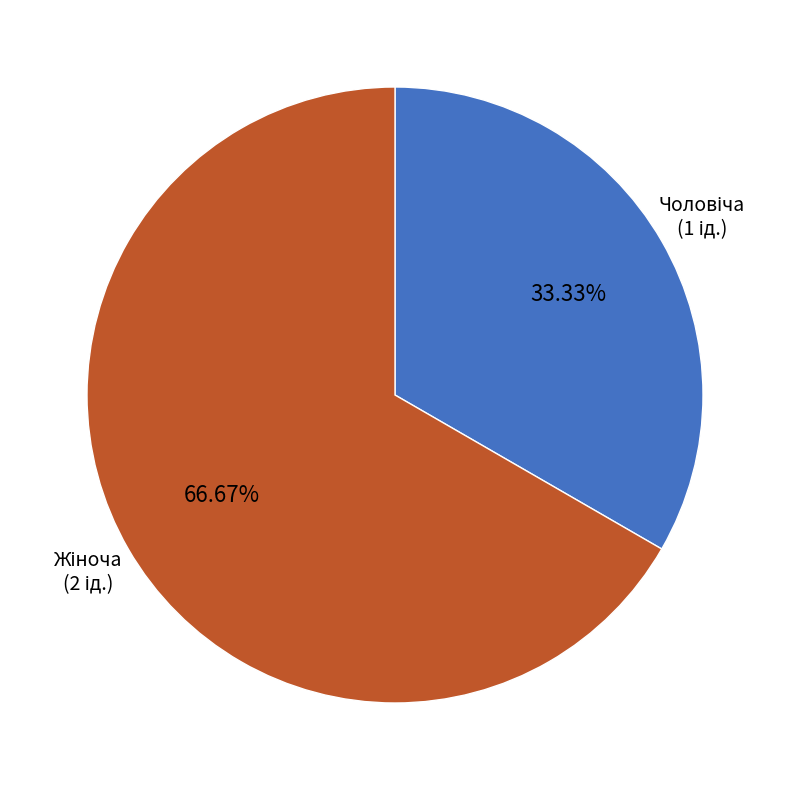

How many slices are in this pie chart?

2